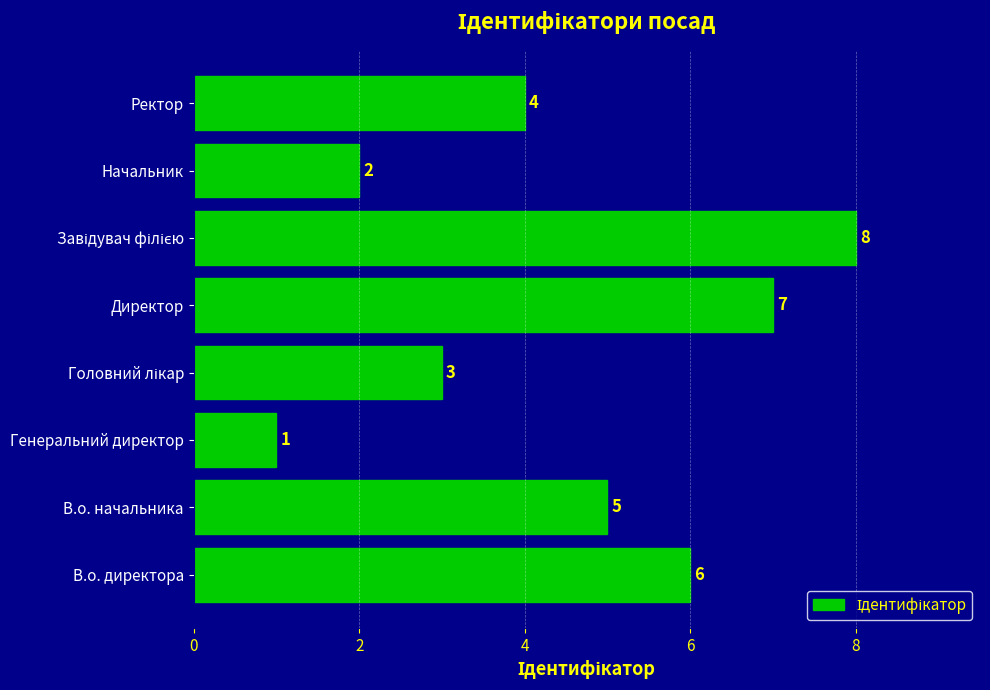

Reading top to bottom, extract all data points from this chart.

4	2	8	7	3	1	5	6